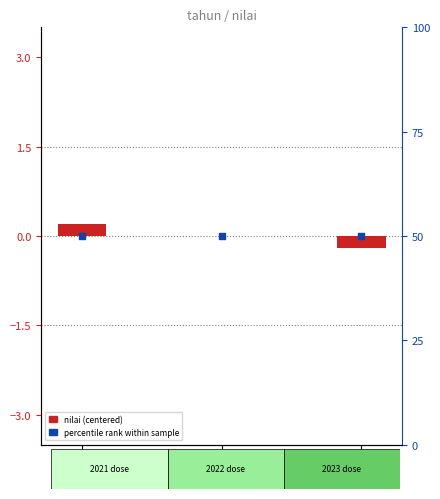

What is the total value across all series at 2021?

50.2